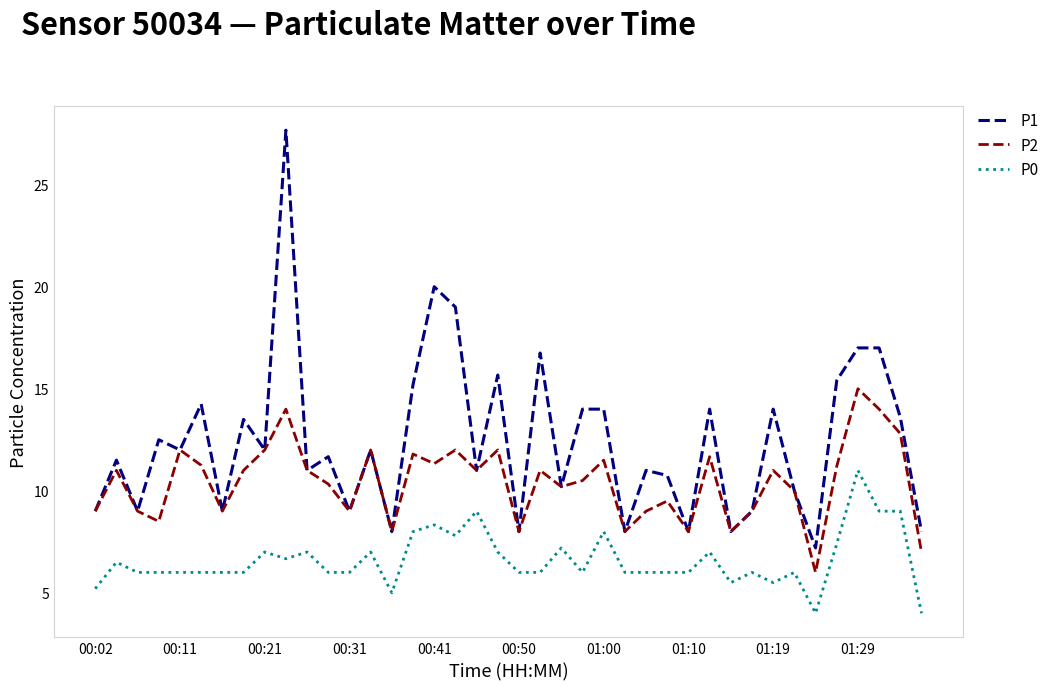

True or false: P0 and P1 intersect in this chart.

False